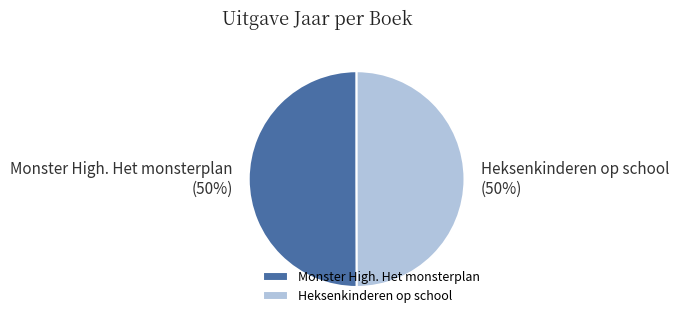

Count the number of slices in the pie.

2